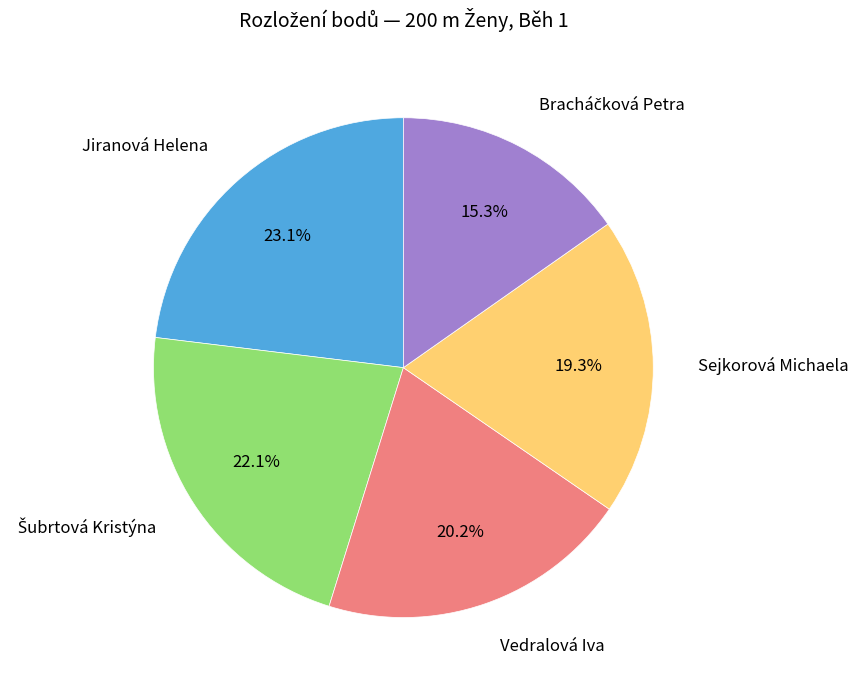

How many slices are in this pie chart?

5